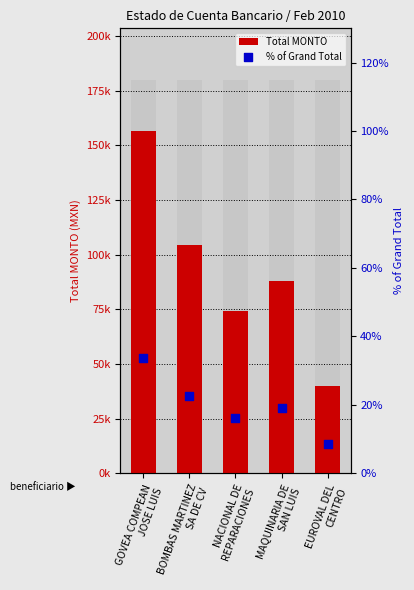

What are all the series names shown in the legend?

Total MONTO, % of Grand Total